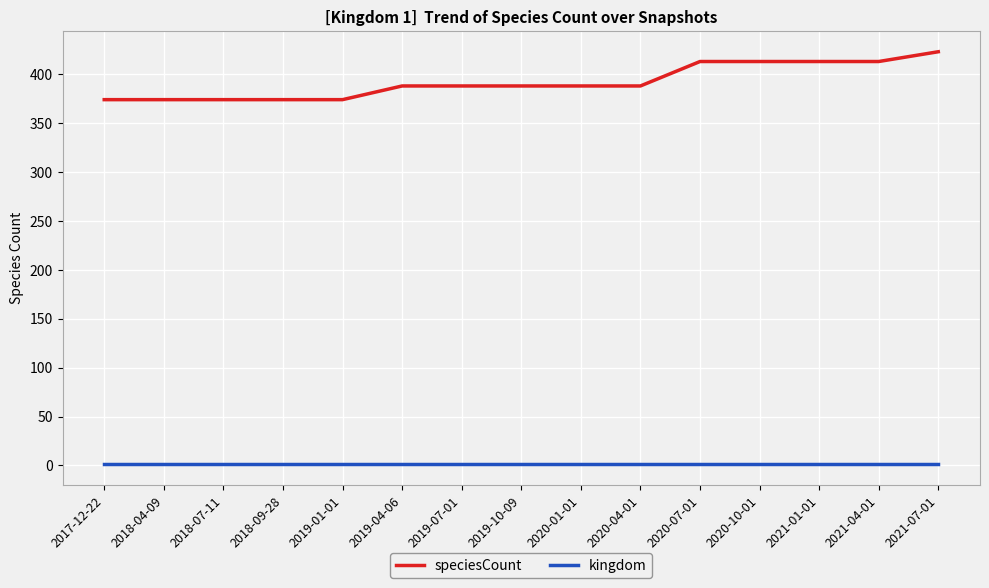

How many lines are shown in the chart?

2